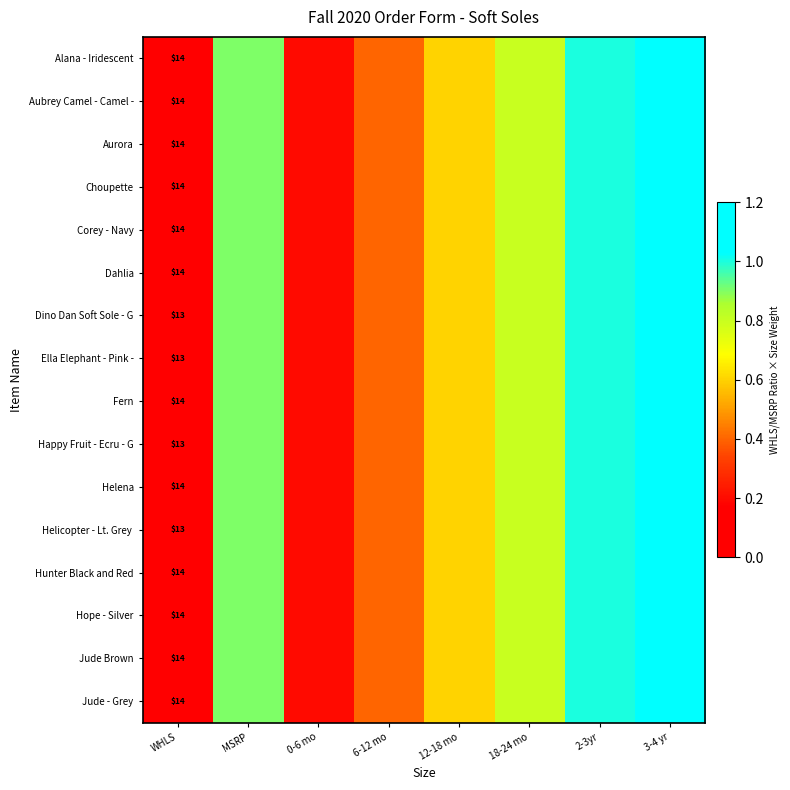

How many categories are shown in the chart?

8